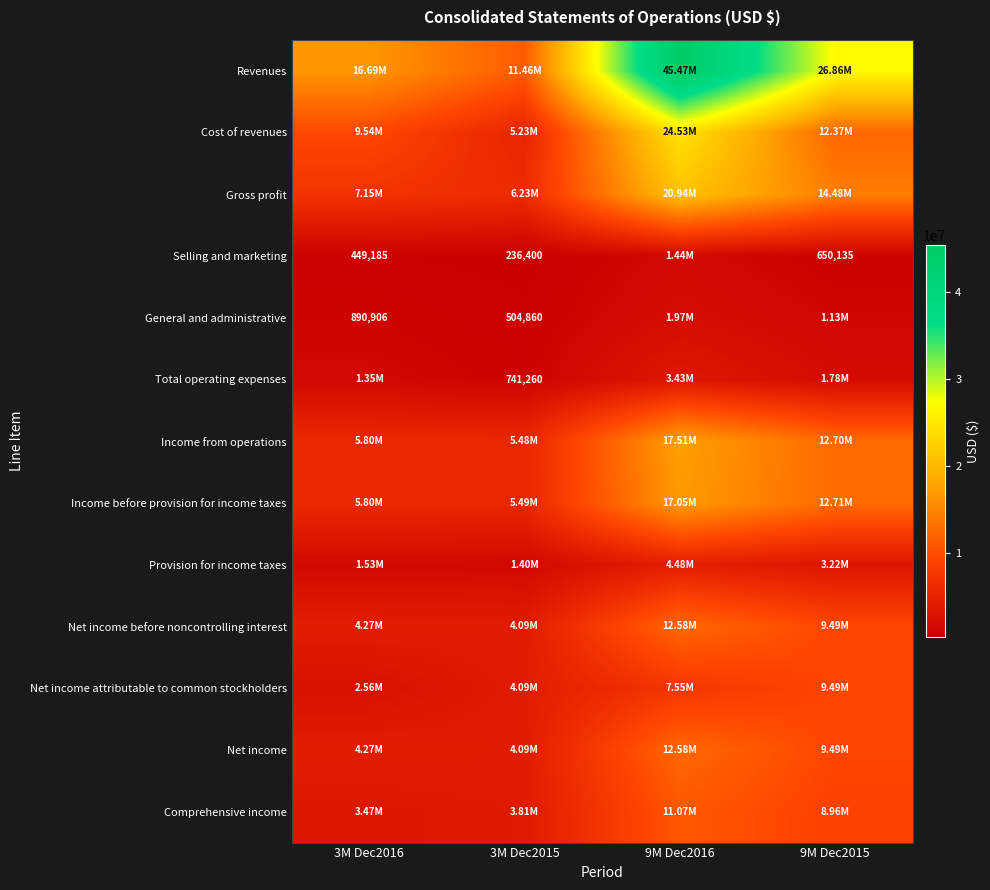

True or false: Net income before noncontrolling interest has a value of 4088809 at 3M Dec2015.

True